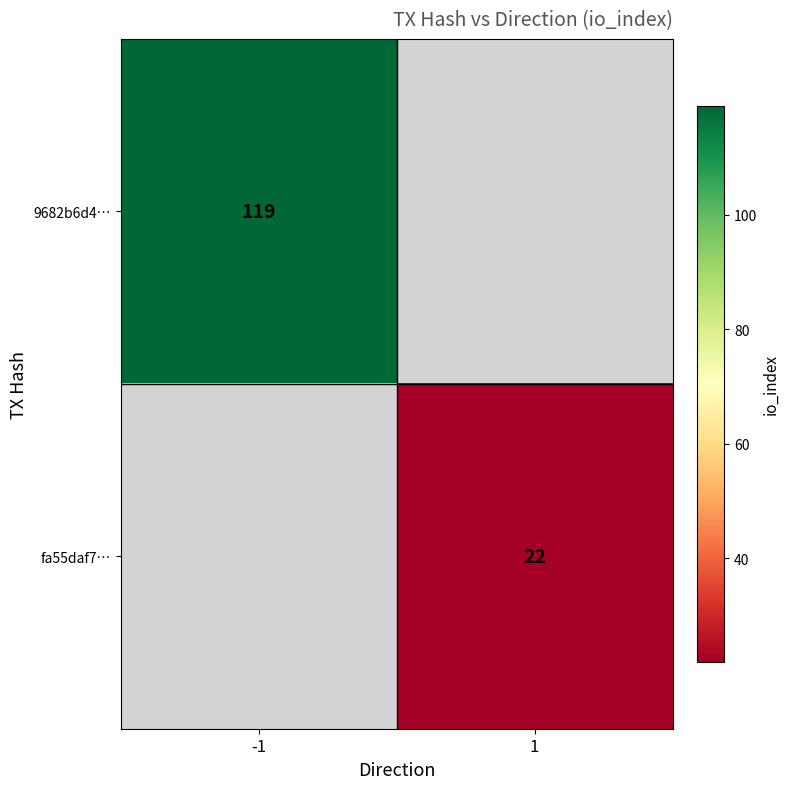

Is it true that fa55daf7… equals 32 at 1?

False